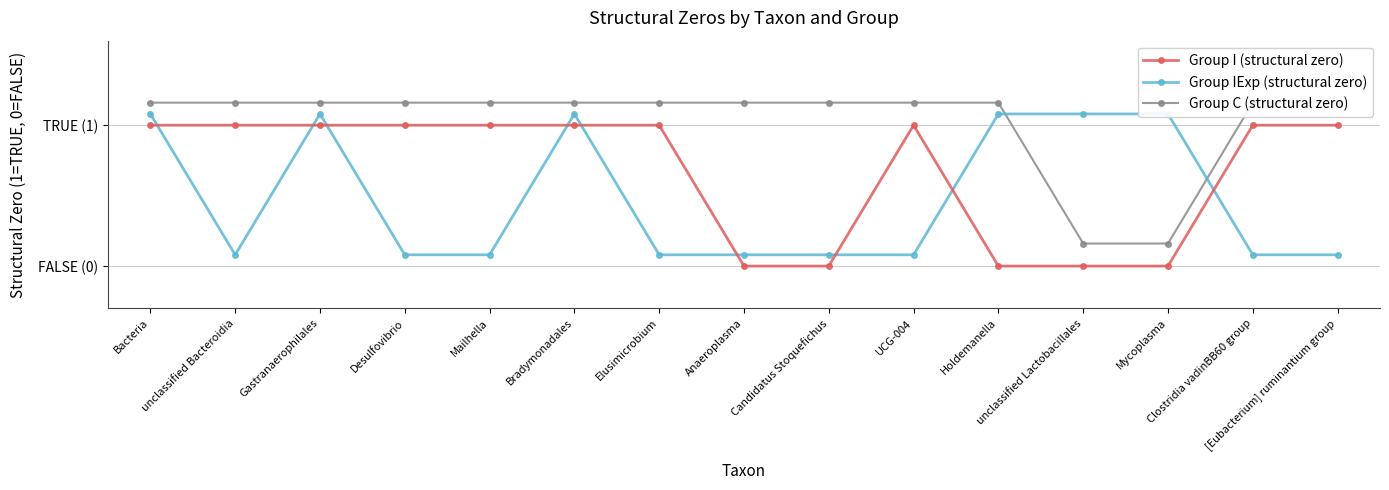

Count the Group C (structural zero) values in the range 1 to 2.

13